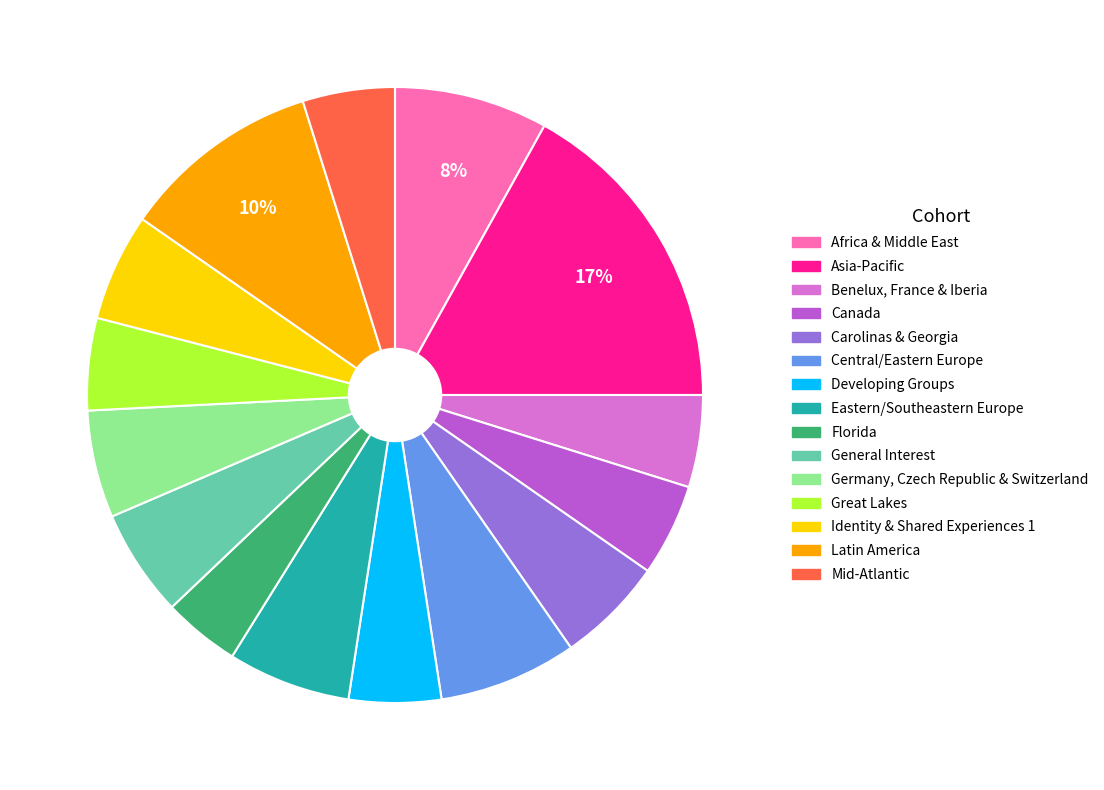

How many slices are in this pie chart?

15